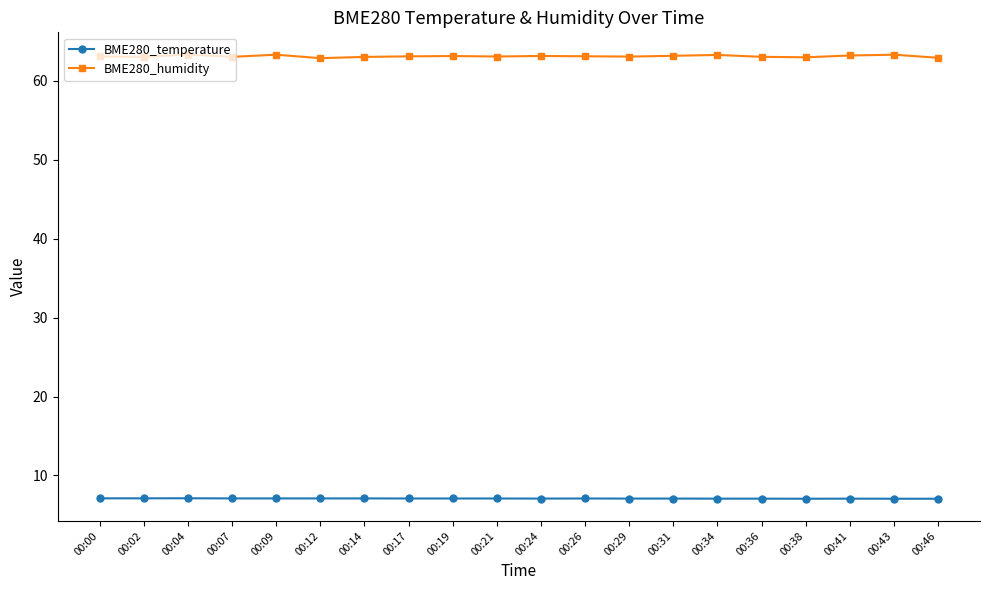

What is the value of the BME280_humidity point at the 6th from the left?

62.9